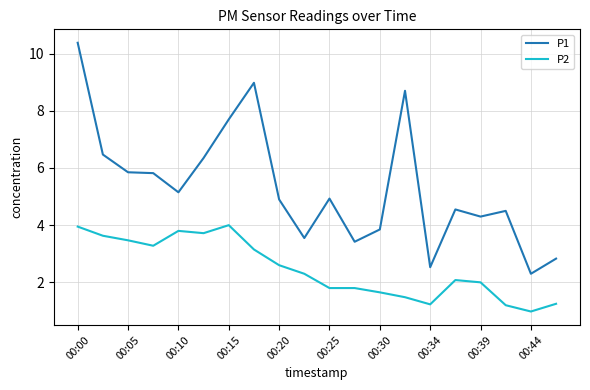

True or false: P1 and P2 cross at least once.

False